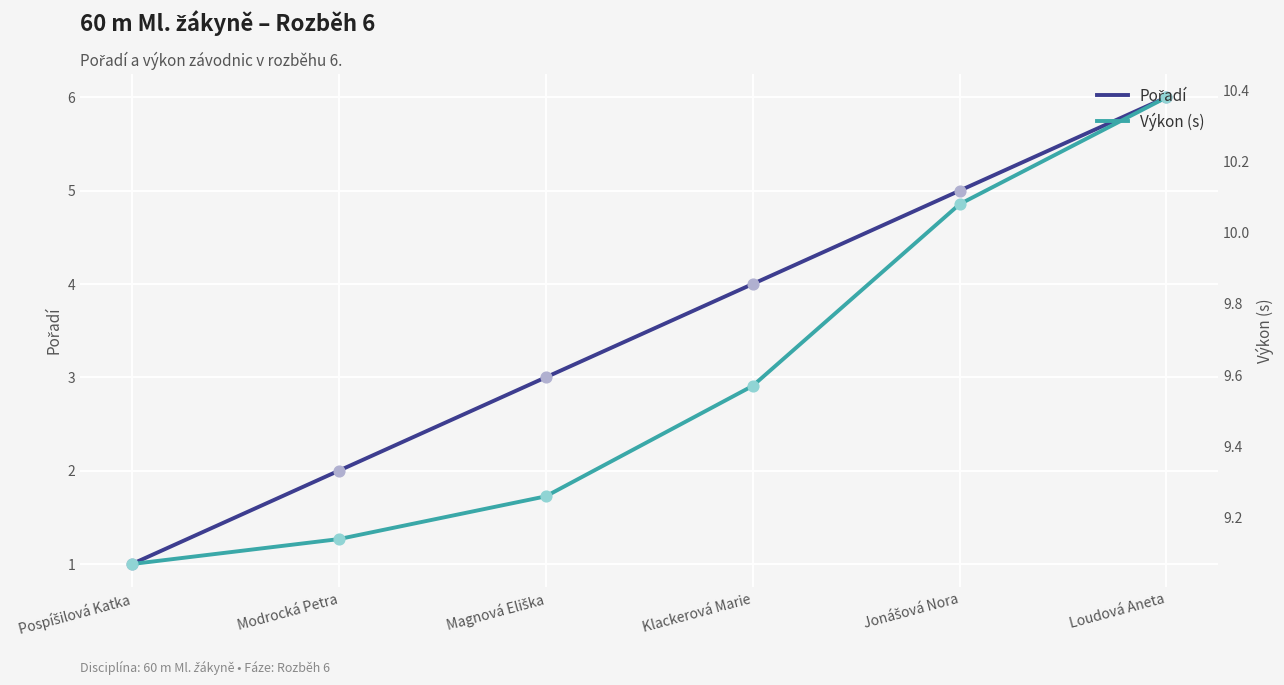

What are all the series names shown in the legend?

Pořadí, Výkon (s)